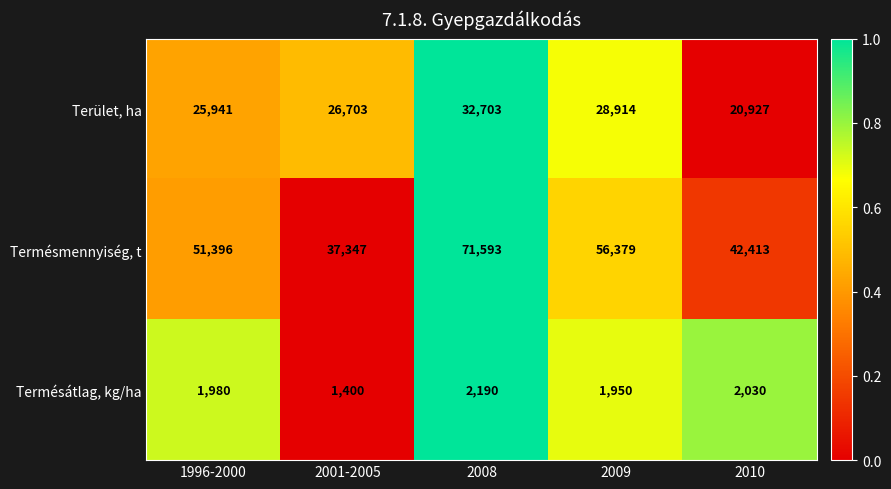

What is the maximum value shown in the chart?

71593